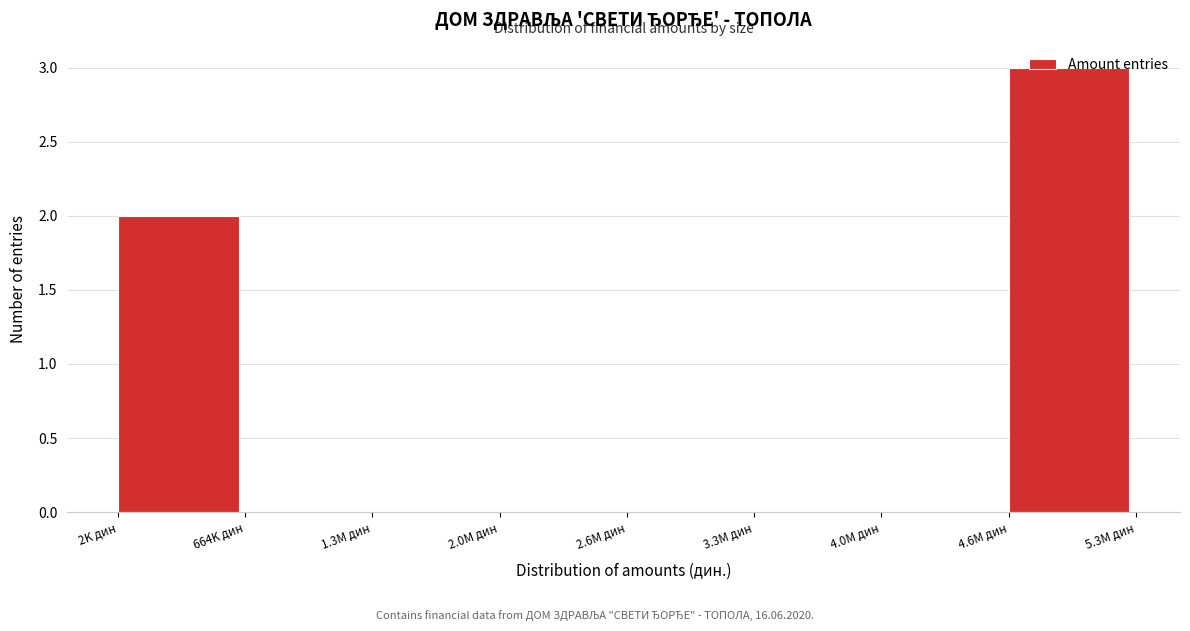

Which has a higher value, 2K дин or 3.3M дин?

2K дин